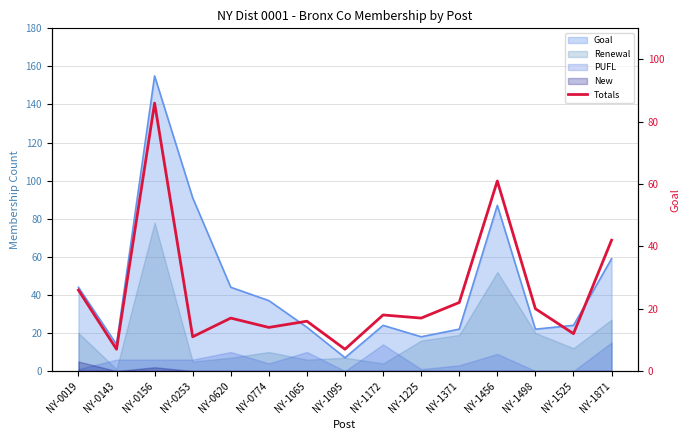

Rank the categories by value from highest to lowest.

NY-0156, NY-1456, NY-1871, NY-0019, NY-1371, NY-1498, NY-1172, NY-0620, NY-1225, NY-1065, NY-0774, NY-1525, NY-0253, NY-0143, NY-1095